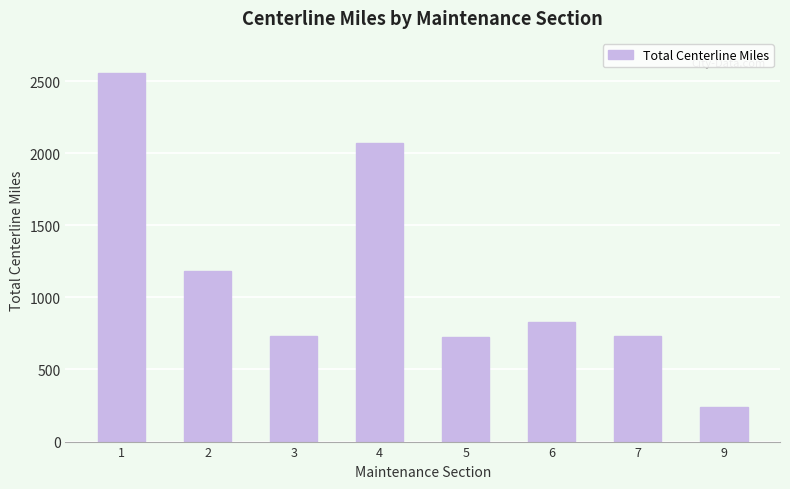

Approximately how many times larger is the value at 3 compared to 9?

3.0